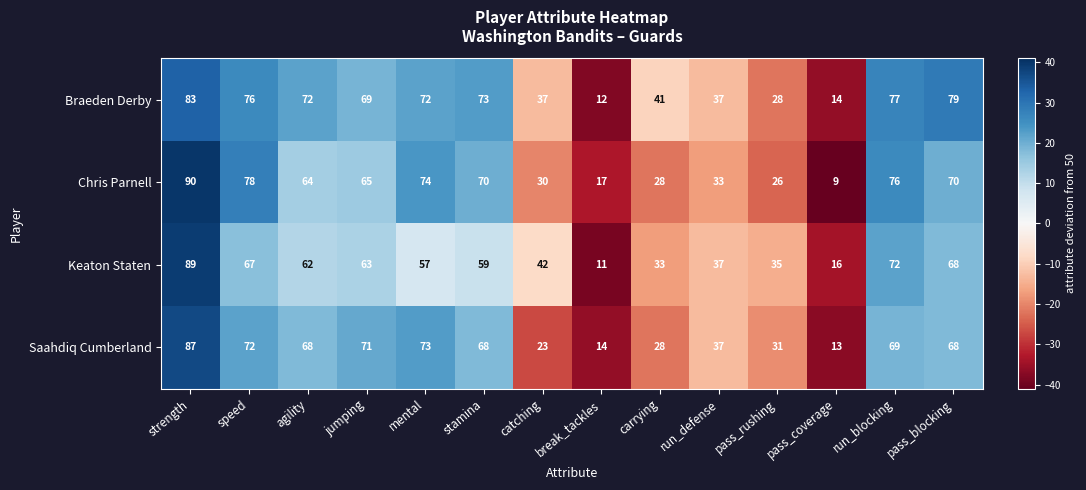

Where does the Keaton Staten series first go above 59?

strength